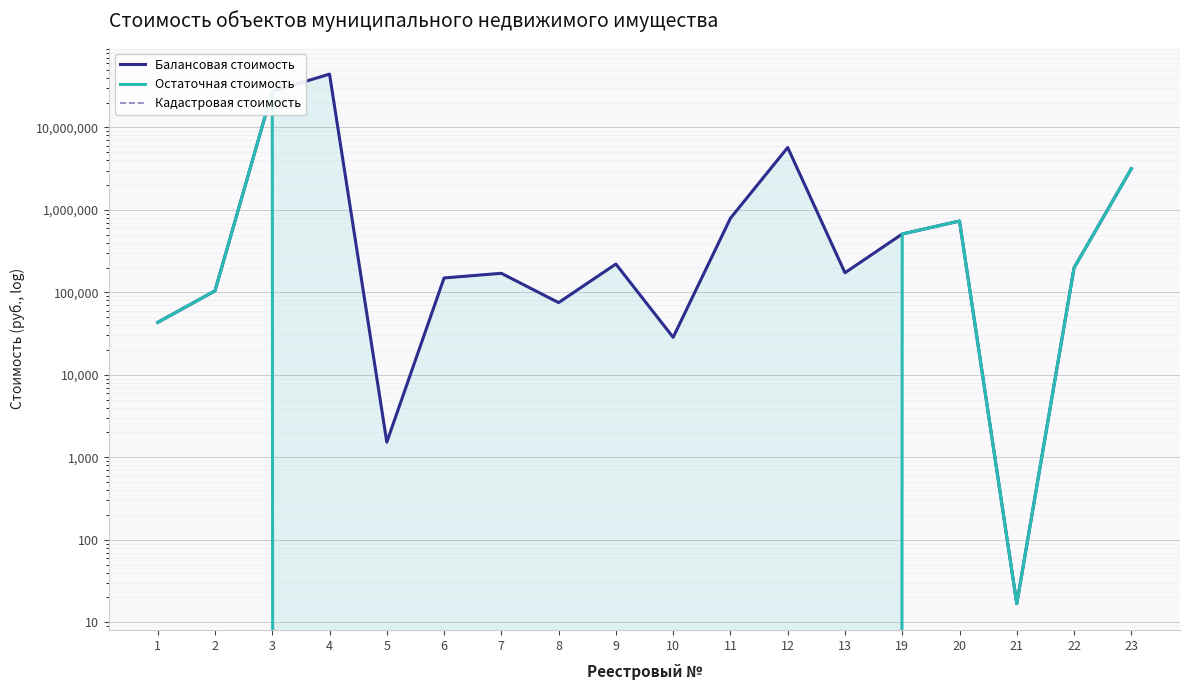

Where is the first local minimum for Остаточная стоимость?

21